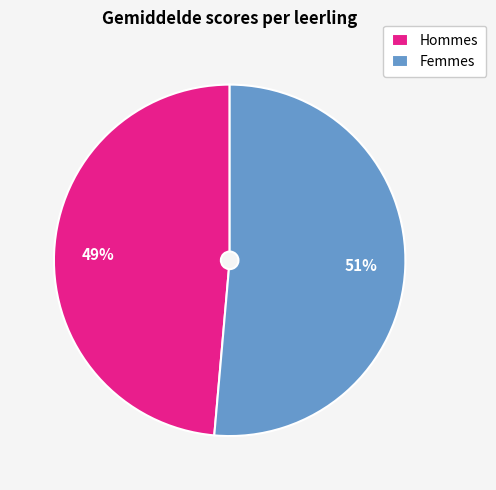

What is the smallest slice in the pie chart?

Hommes